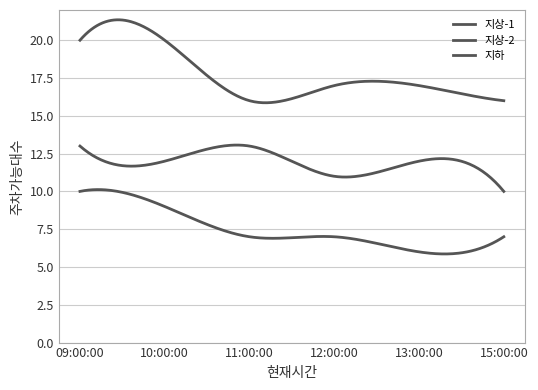

Does the chart display data point markers on the line(s)?

No